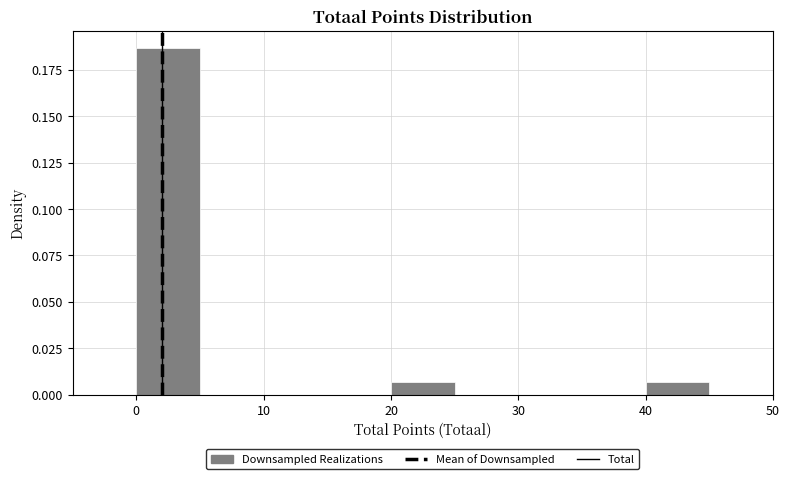

How tall is the bar that spans 0 to 5 on the x-axis? The values are not printed on the chart, so give them approximately, as read against the axis.

0.185